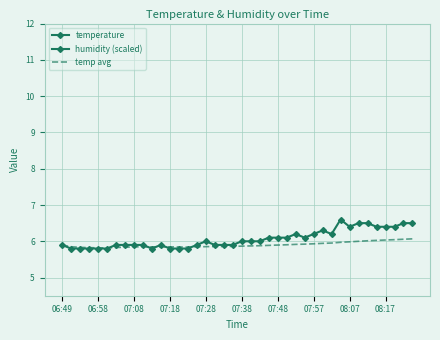

What is the approximate value of temperature at 13?

5.8